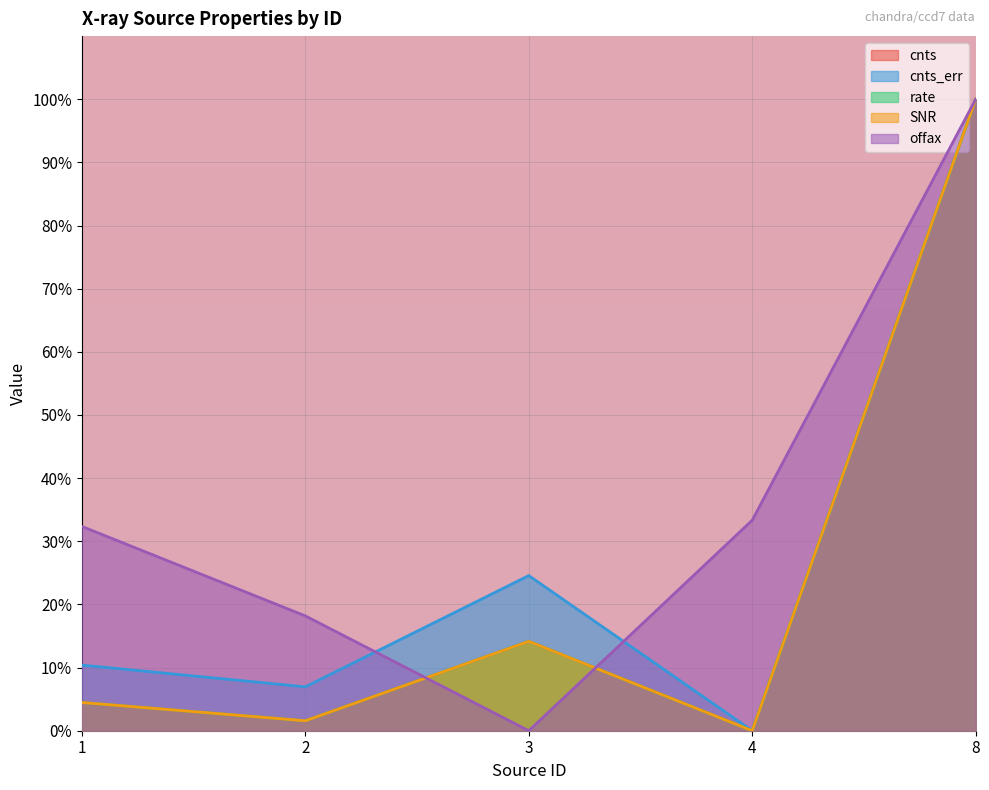

At which category is the sum across all series the highest?

8